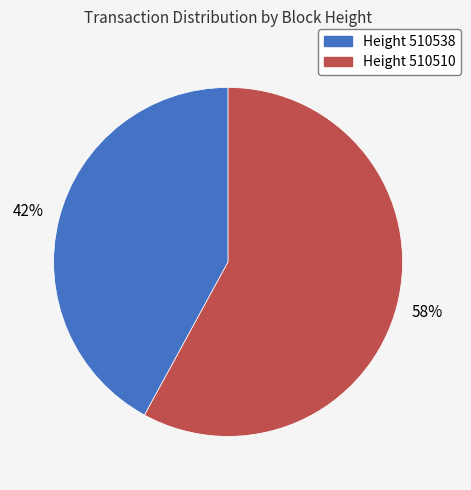

How many slices are in this pie chart?

2